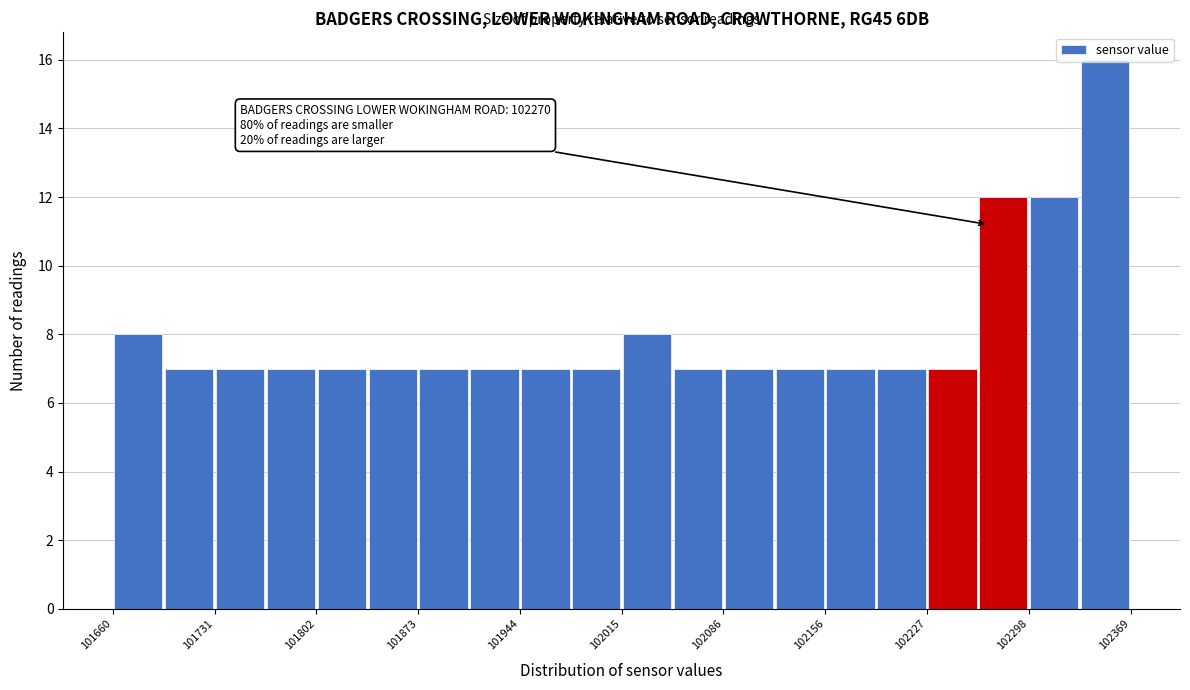

Around what value on the x-axis is the tallest bar? Give the approximate position of its centre, as read against the axis.

102350